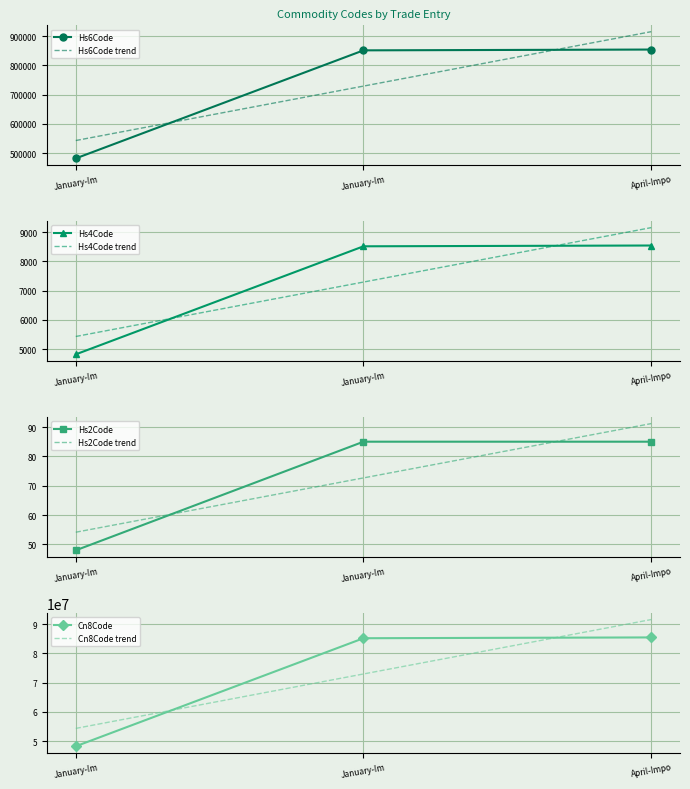

What is the minimum value for Cn8Code?

48239085.0